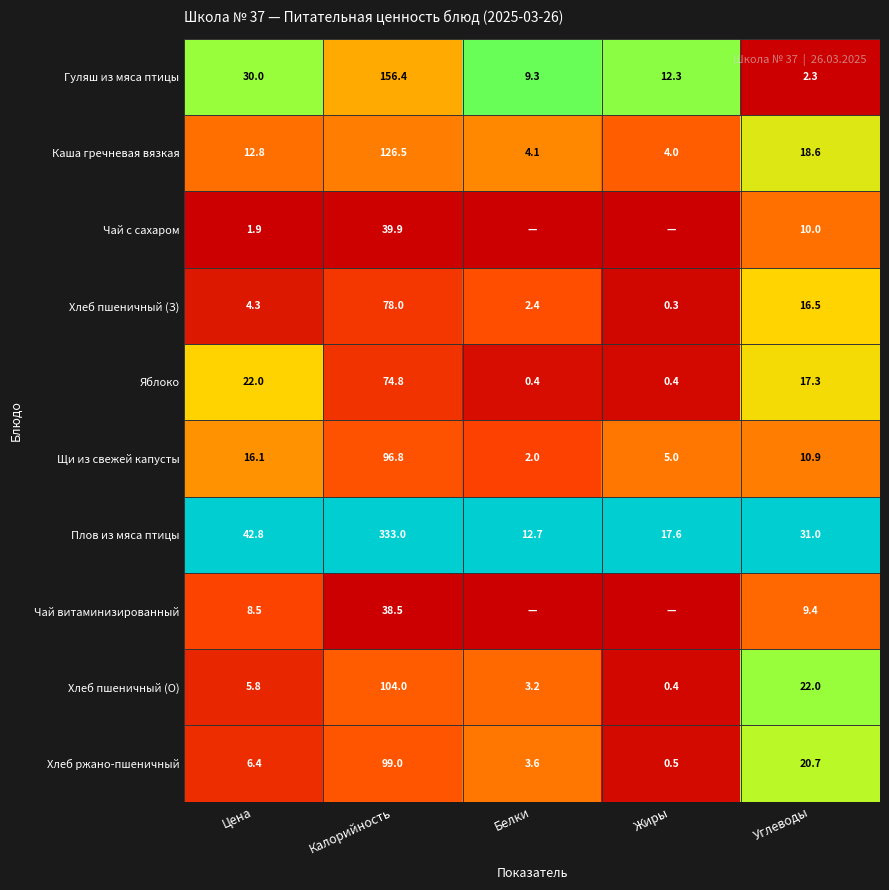

What is the difference between the second highest and minimum values in the Хлеб пшеничный (З) series?

16.2